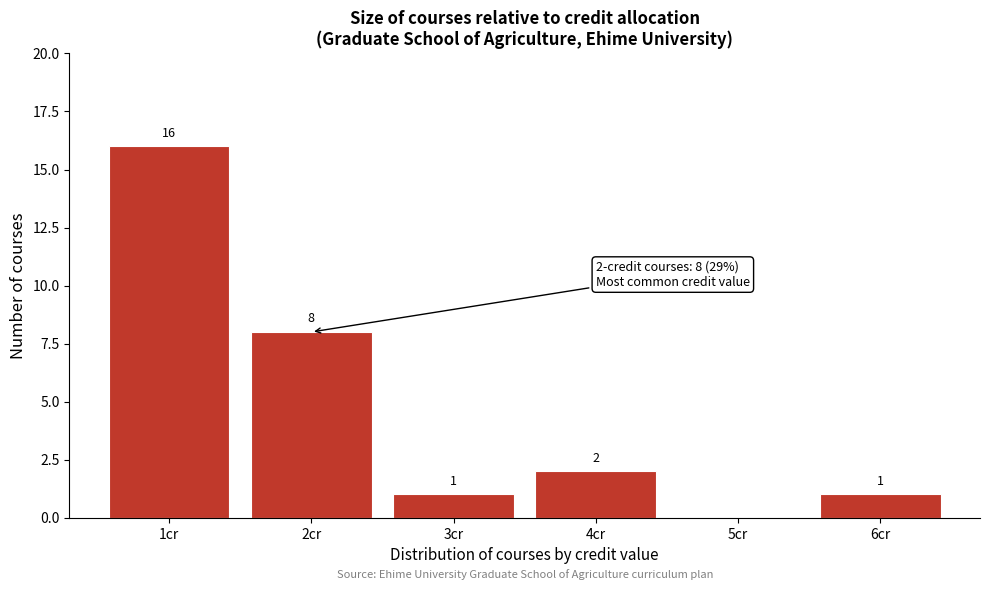

Which range on the x-axis has the tallest bar?

0.5 to 1.5